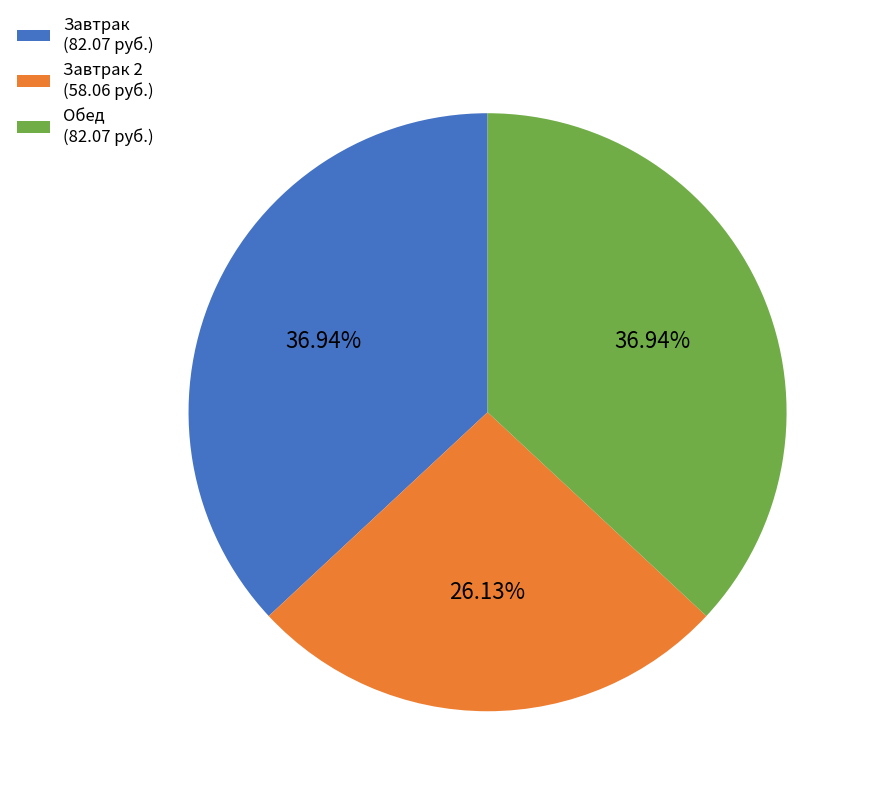

Combined, do Завтрак (82.07 руб.) and Обед (82.07 руб.) account for over 50%?

Yes